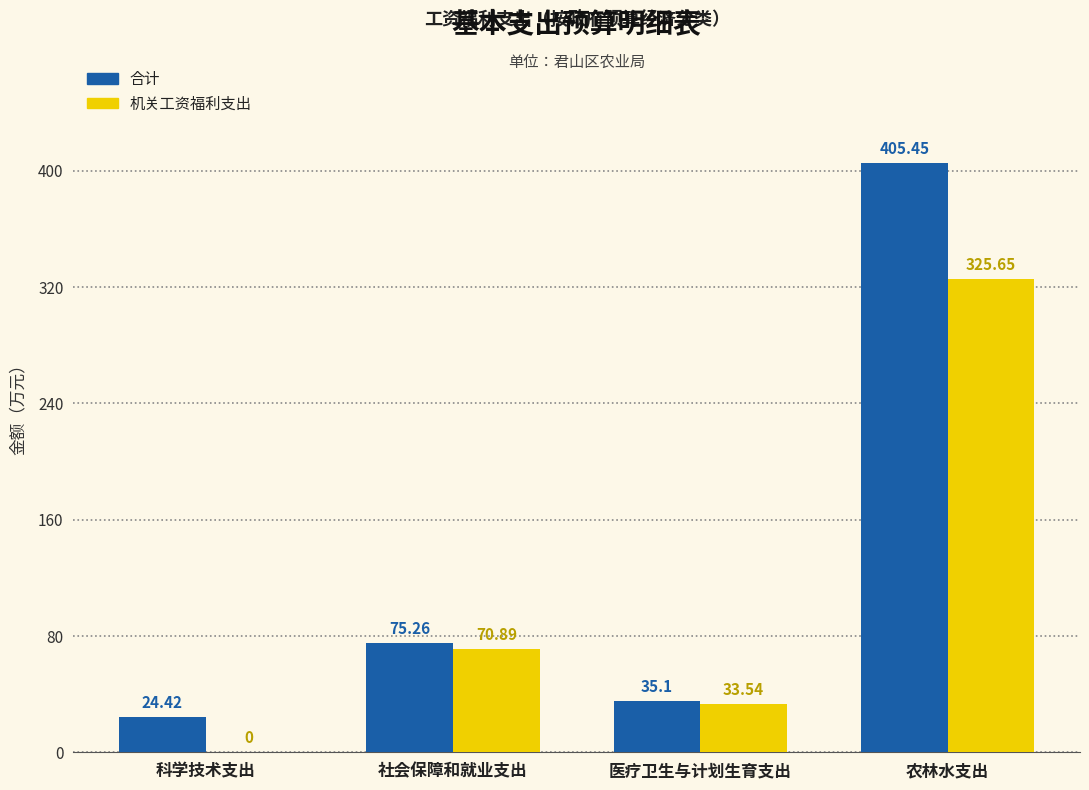

Is the value of 机关工资福利支出 at 农林水支出 greater than the value of 合计 at 医疗卫生与计划生育支出?

Yes